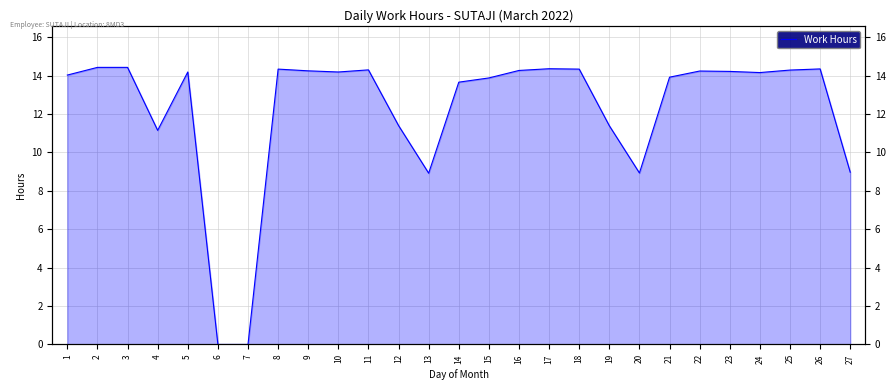

Which category has the highest value across all series?

2